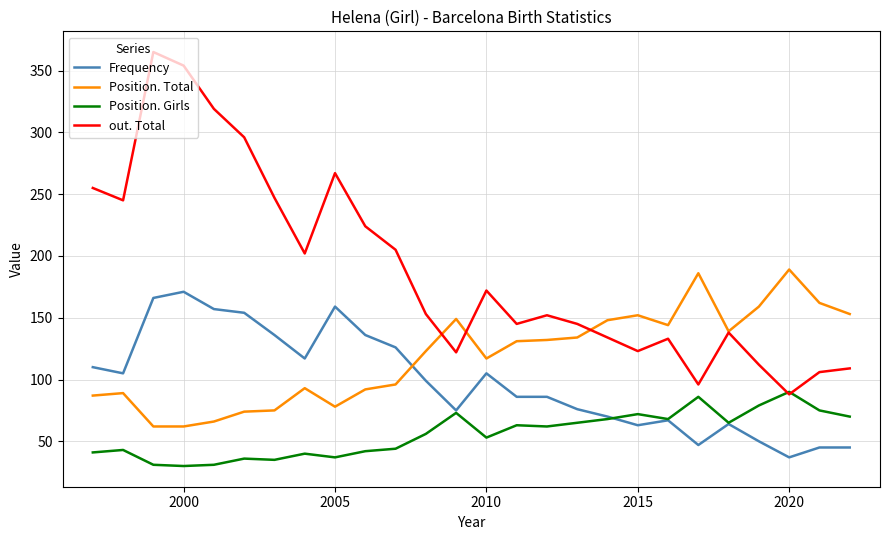

How many lines are shown in the chart?

4